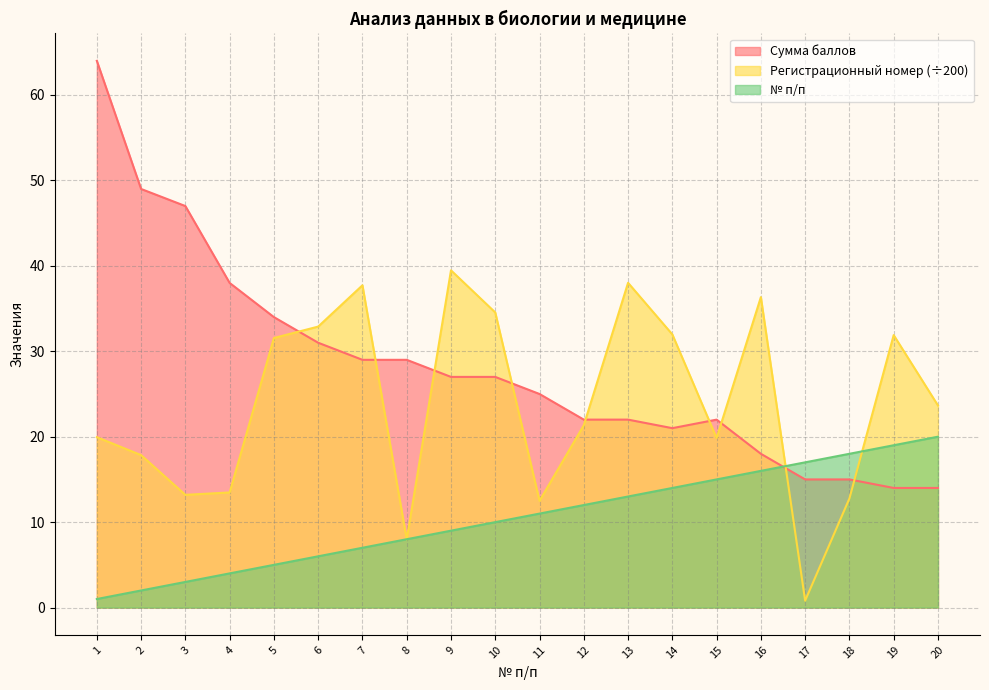

Between which two adjacent categories do № п/п and Регистрационный номер first intersect?

7 and 8